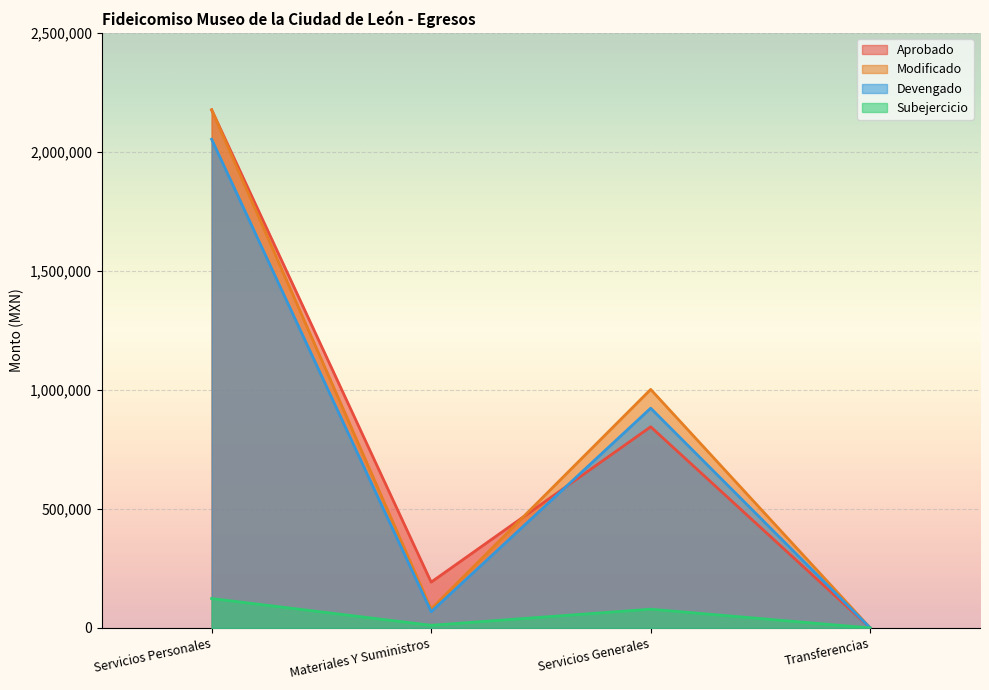

Which series has the widest spread of values?

Aprobado